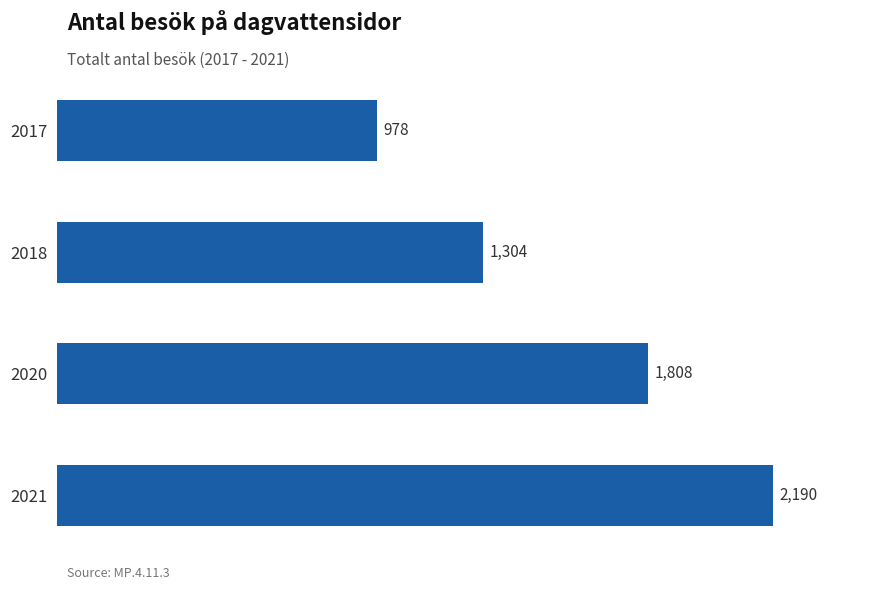

How many values are between 1304 and 2190?

3